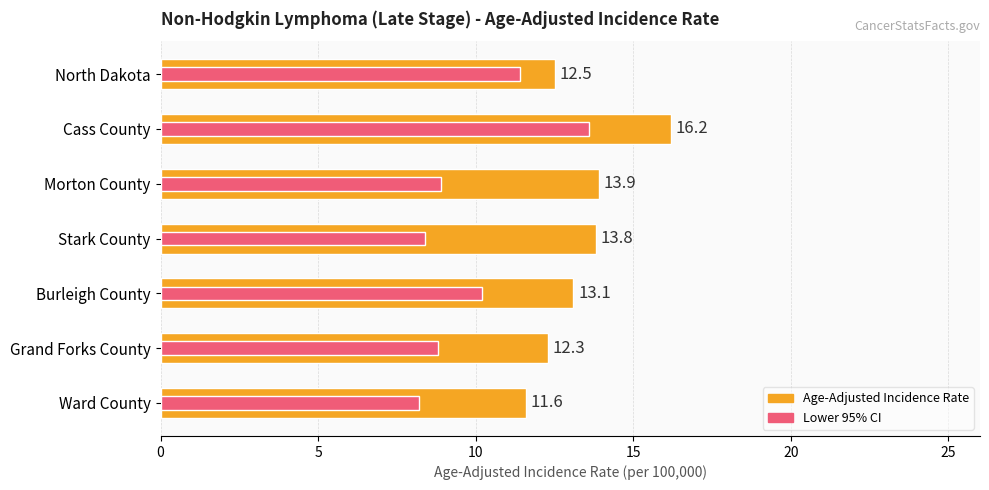

Is it true that Lower 95% CI equals 6.0 at Burleigh County?

False